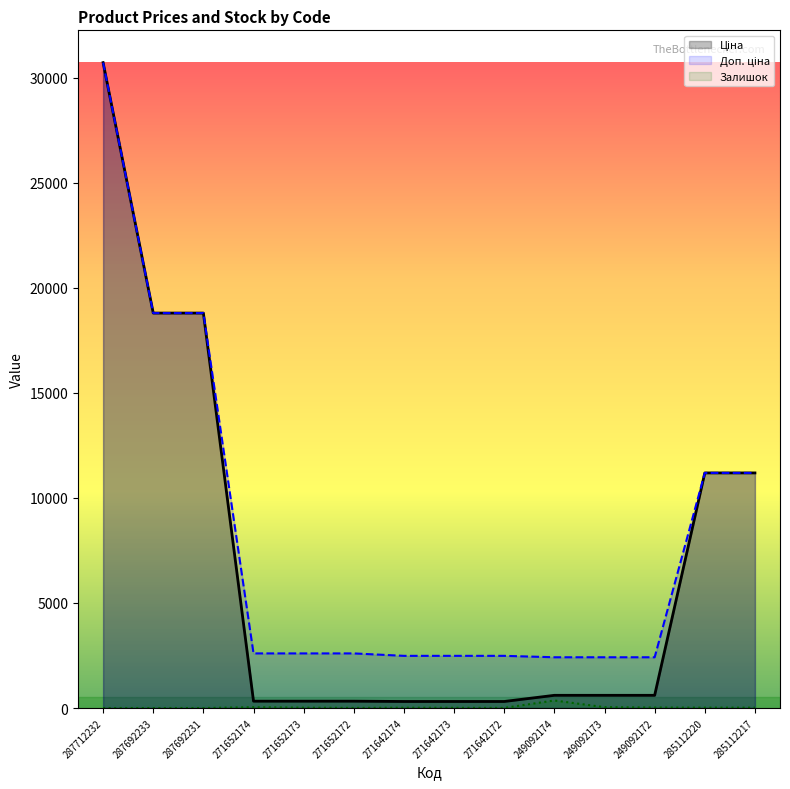

Reading right to left, extract all data points from this chart.

Ціна: 11188.2	11188.2	603.7	603.7	603.7	310.3	310.3	310.3	324.8	324.8	324.8	18796.8	18796.8	30717.1
Доп. ціна: 11188.2	11188.2	2414.8	2414.8	2414.8	2482.4	2482.4	2482.4	2598.3	2598.3	2598.3	18796.8	18796.8	30717.1
Залишок: 17.0	17.0	22.0	39.0	359.0	5.0	10.0	14.0	5.0	15.0	37.0	0.0	0.0	0.0